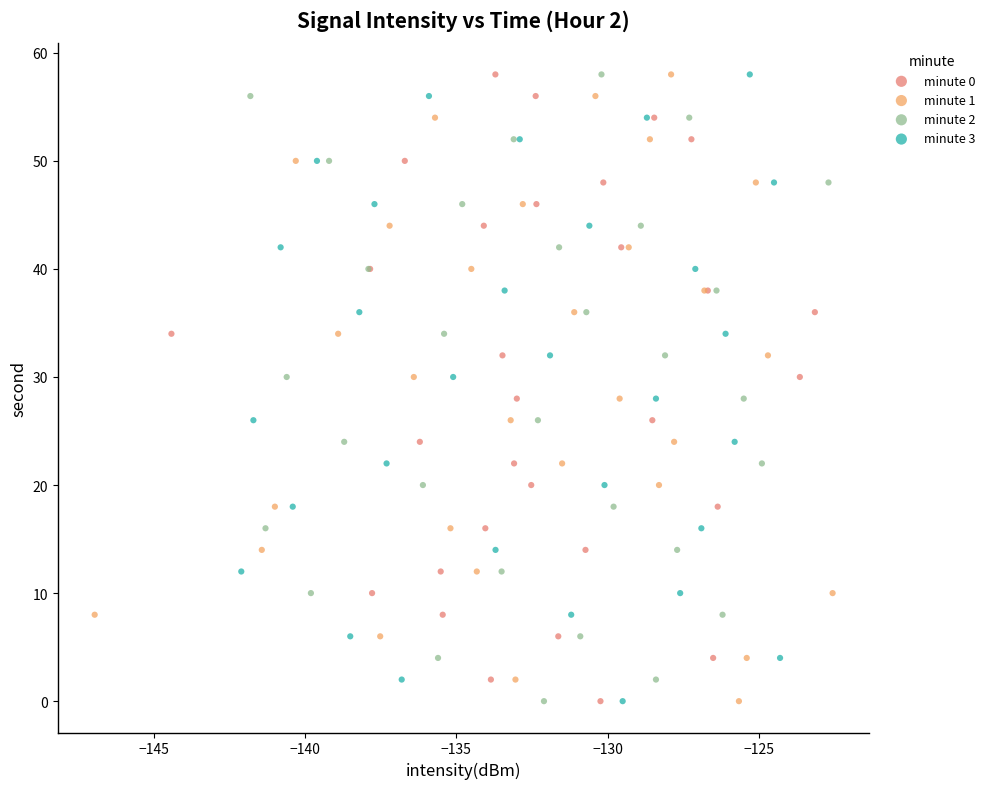

What are all the series names shown in the legend?

minute 0, minute 1, minute 2, minute 3